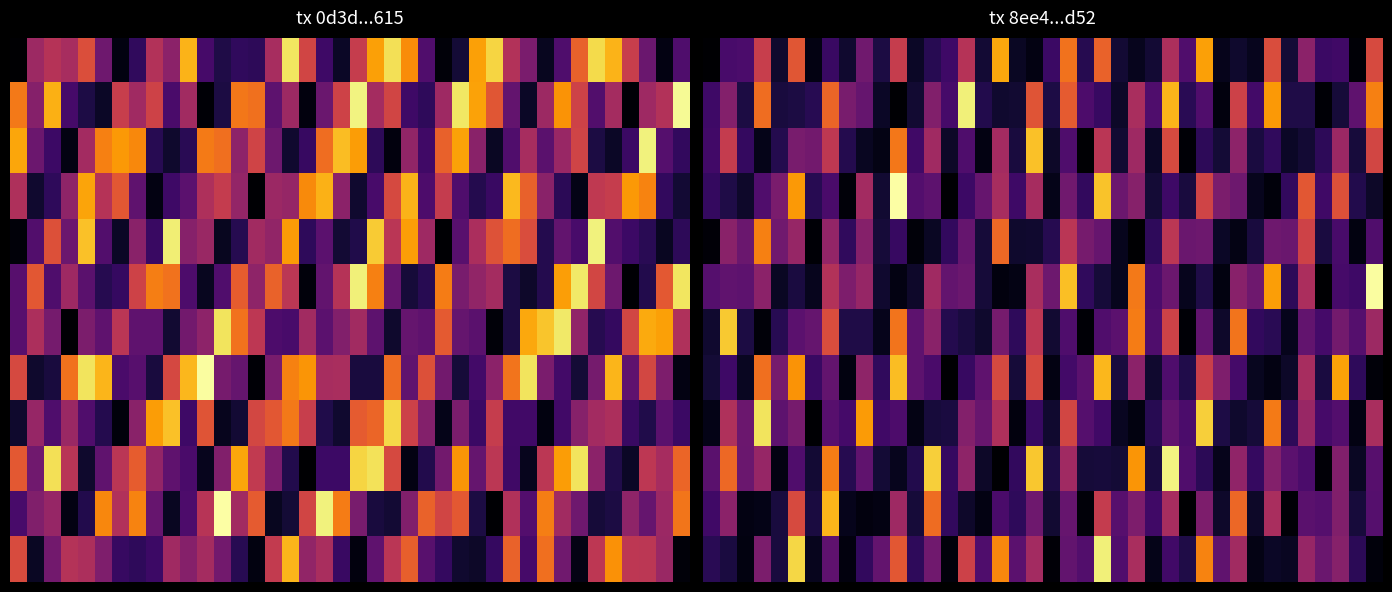

At how many categories does at least one series exceed 0?

40